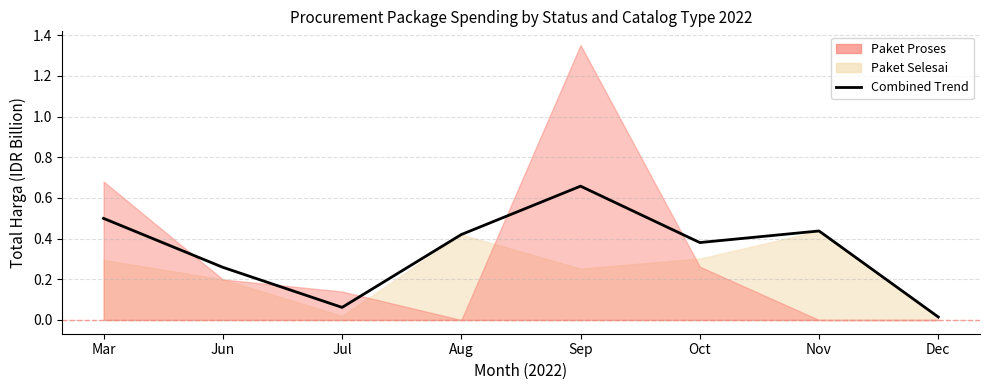

Does the chart display data point markers on the line(s)?

No